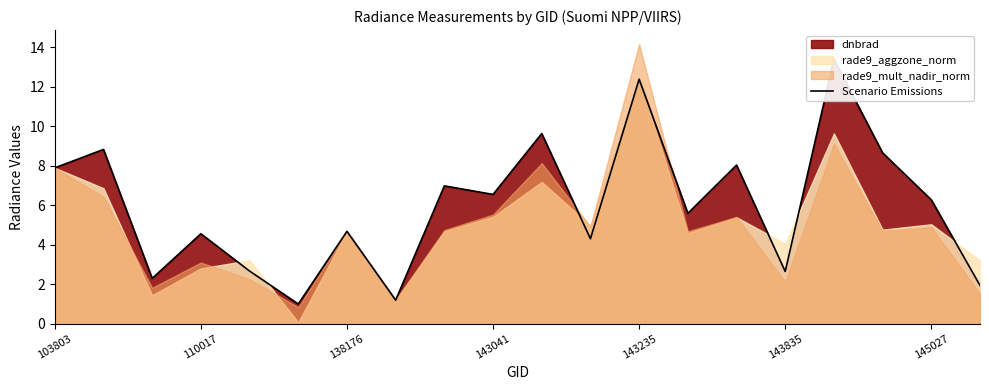

What is the greatest value displayed?

13.4